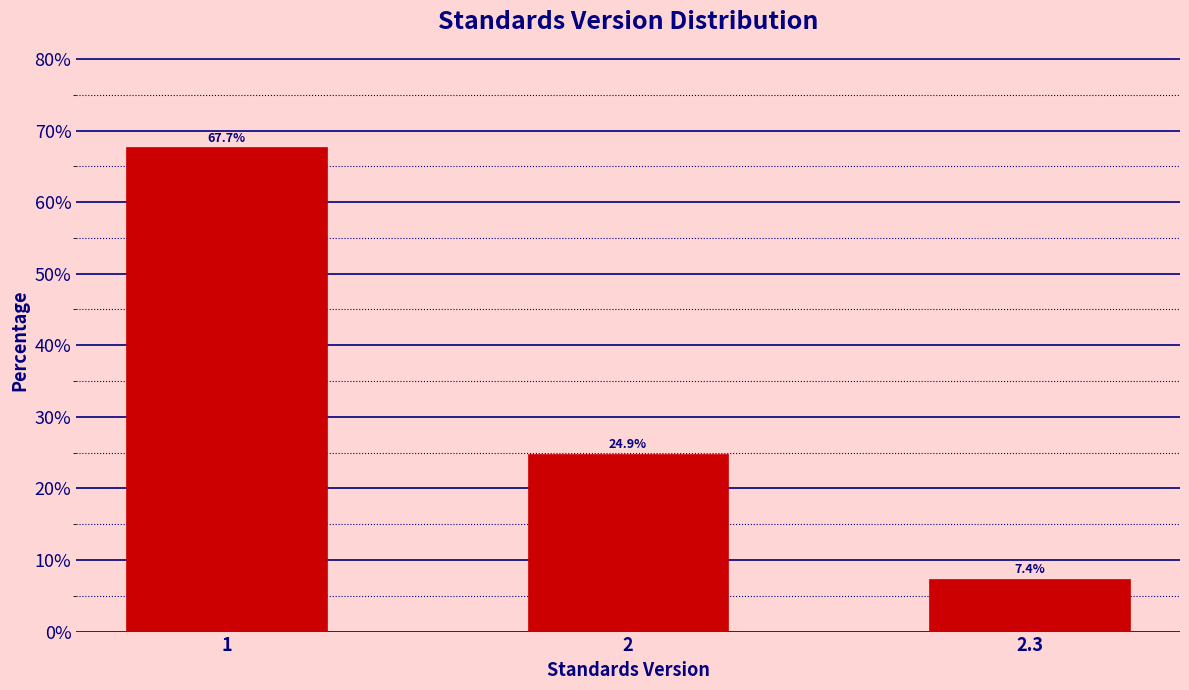

Reading left to right, list all the values displayed in this chart.

1=67.7	2=24.9	2.3=7.4